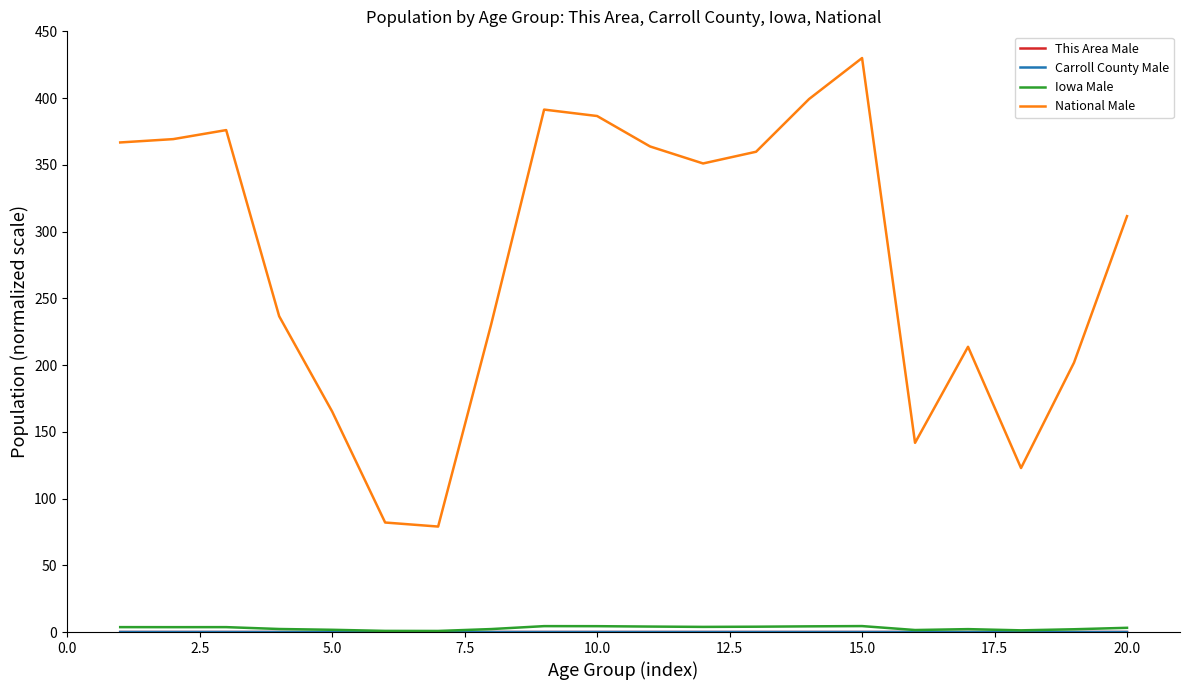

Which series has the largest total across all categories?

National Male